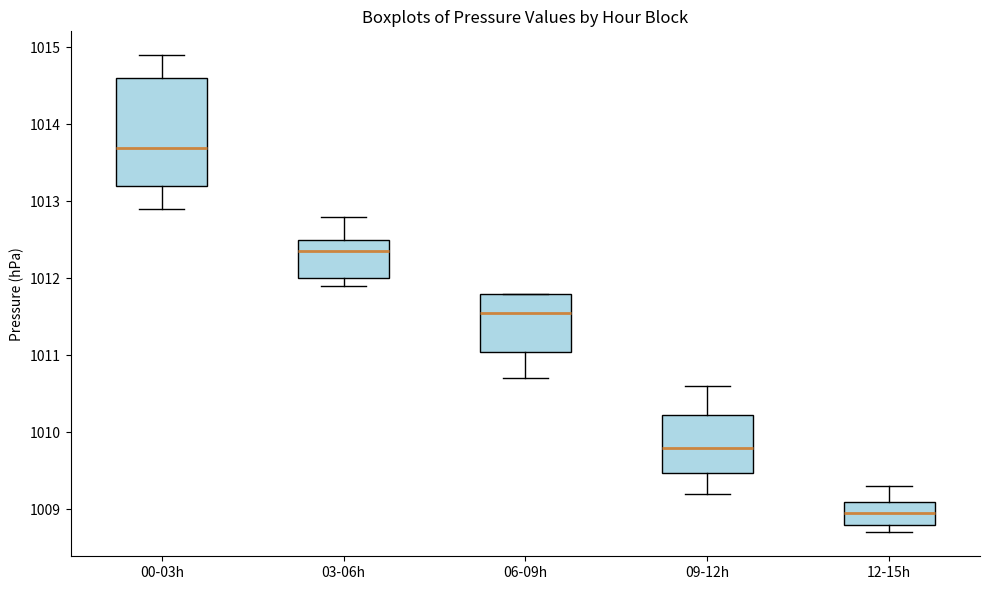

Reading left to right, transcribe this box plot: for each box, give where its median line is, the range the box spans, and where its two whiskers end, as read against the y-axis. The values are not printed on the chart, so give them approximately, as read against the axis.

00-03h: median 1013.7, box 1013.2 to 1014.6, whiskers 1012.9 to 1014.9
03-06h: median 1012.4, box 1012.0 to 1012.5, whiskers 1011.9 to 1012.8
06-09h: median 1011.6, box 1011.1 to 1011.8, whiskers 1010.7 to 1011.8
09-12h: median 1009.8, box 1009.5 to 1010.2, whiskers 1009.2 to 1010.6
12-15h: median 1009.0, box 1008.8 to 1009.1, whiskers 1008.7 to 1009.3